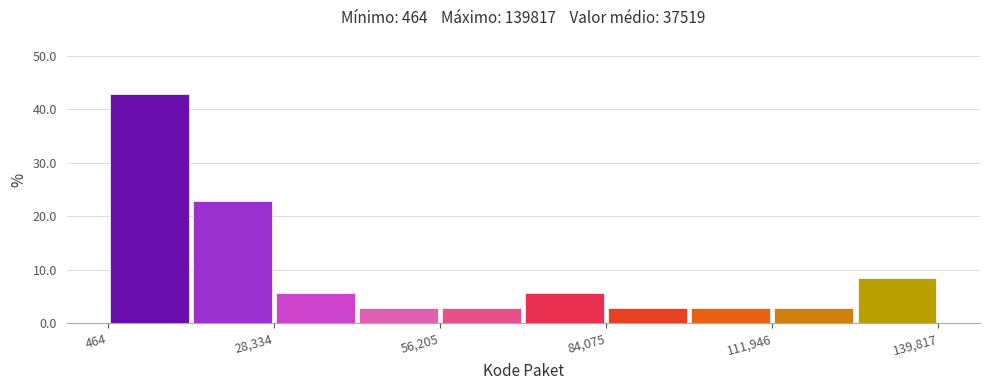

Around what value on the x-axis is the tallest bar? Give the approximate position of its centre, as read against the axis.

5000